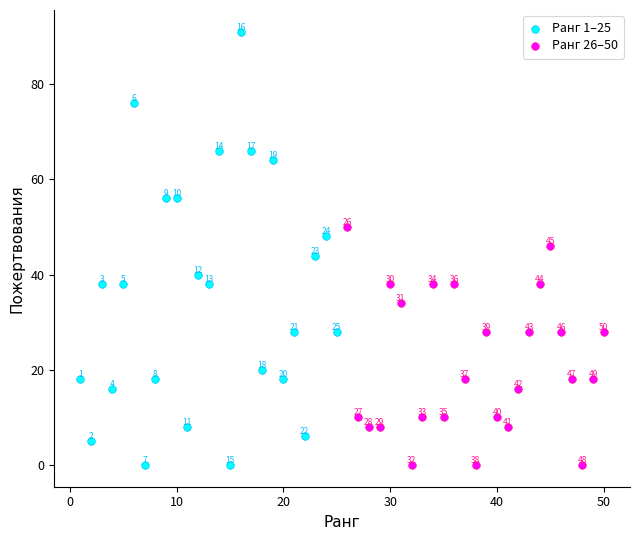

Which series reaches the maximum Y coordinate?

Ранг 1–25